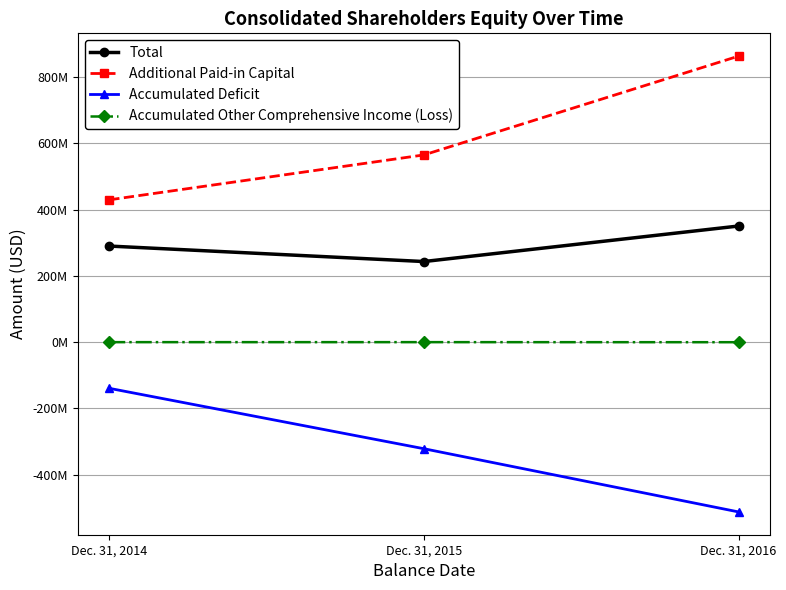

Is this an area chart (filled region under the line)?

No